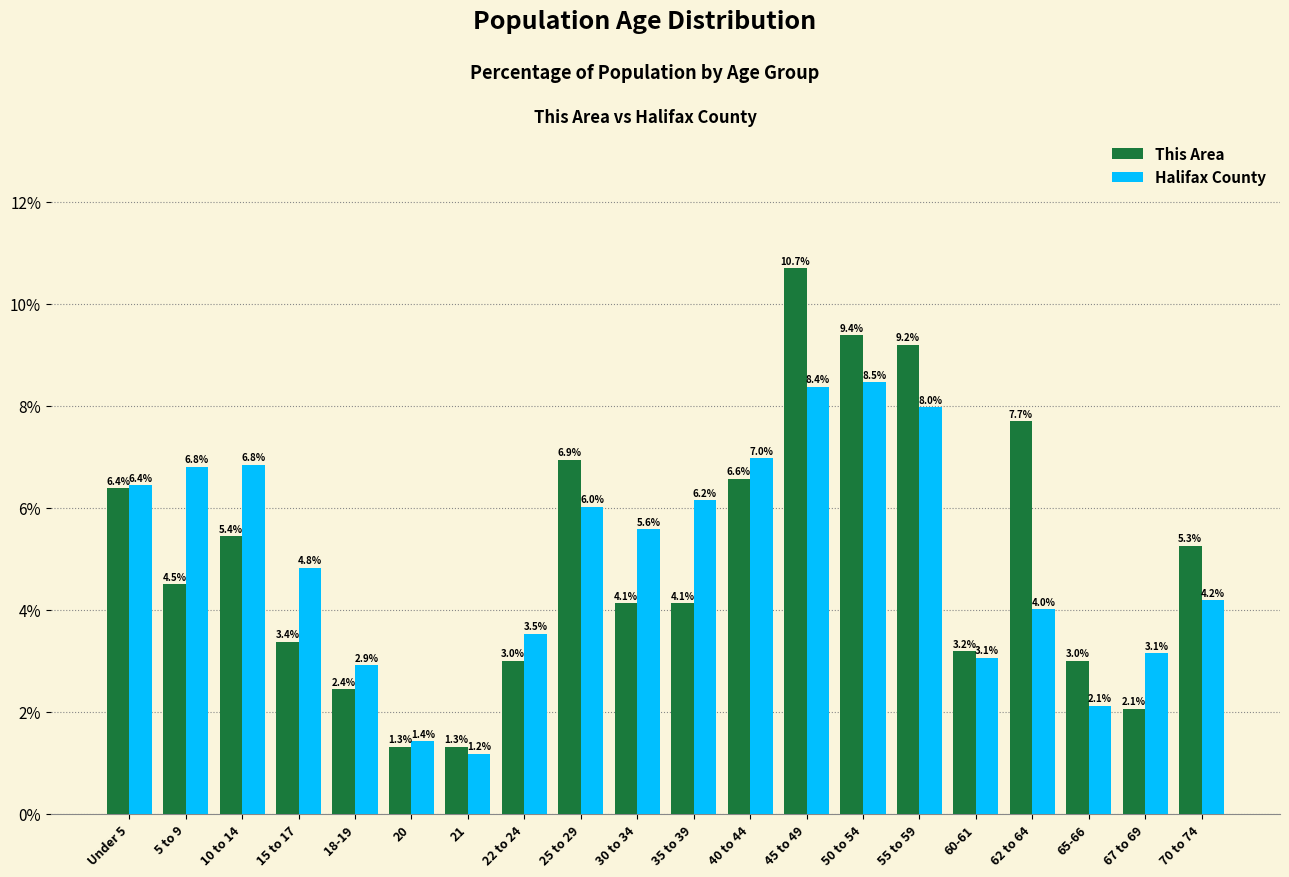

Reading left to right, list all the values displayed in this chart.

This Area: Under 5=6.4	5 to 9=4.5	10 to 14=5.4	15 to 17=3.4	18-19=2.4	20=1.3	21=1.3	22 to 24=3.0	25 to 29=6.9	30 to 34=4.1	35 to 39=4.1	40 to 44=6.6	45 to 49=10.7	50 to 54=9.4	55 to 59=9.2	60-61=3.2	62 to 64=7.7	65-66=3.0	67 to 69=2.1	70 to 74=5.3
Halifax County: Under 5=6.4	5 to 9=6.8	10 to 14=6.8	15 to 17=4.8	18-19=2.9	20=1.4	21=1.2	22 to 24=3.5	25 to 29=6.0	30 to 34=5.6	35 to 39=6.2	40 to 44=7.0	45 to 49=8.4	50 to 54=8.5	55 to 59=8.0	60-61=3.1	62 to 64=4.0	65-66=2.1	67 to 69=3.1	70 to 74=4.2